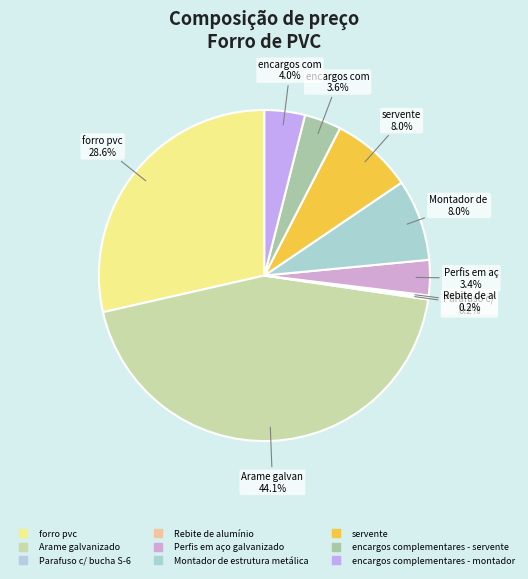

What is the smallest slice in the pie chart?

Parafuso c/ bucha S-6